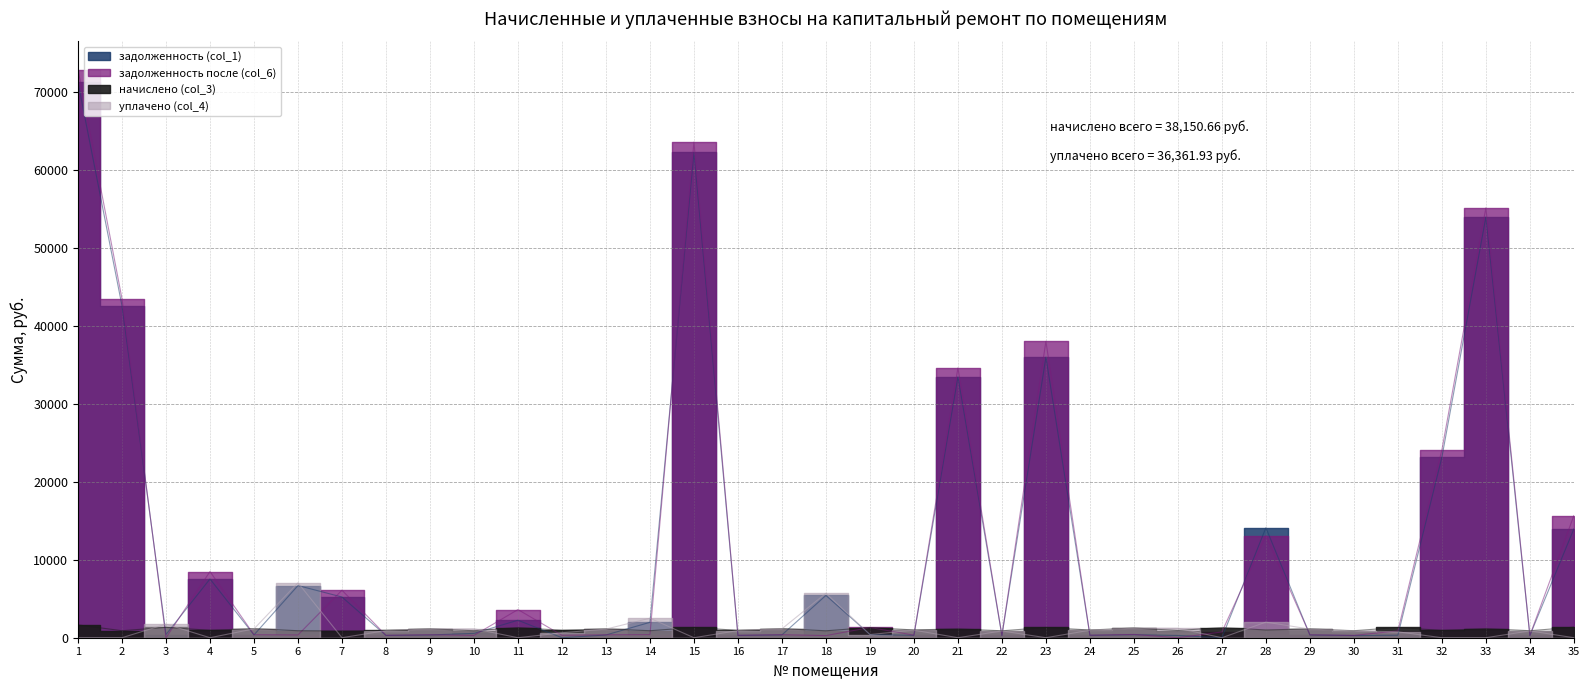

How many values in the задолженность (col_1) series are below 404?

17